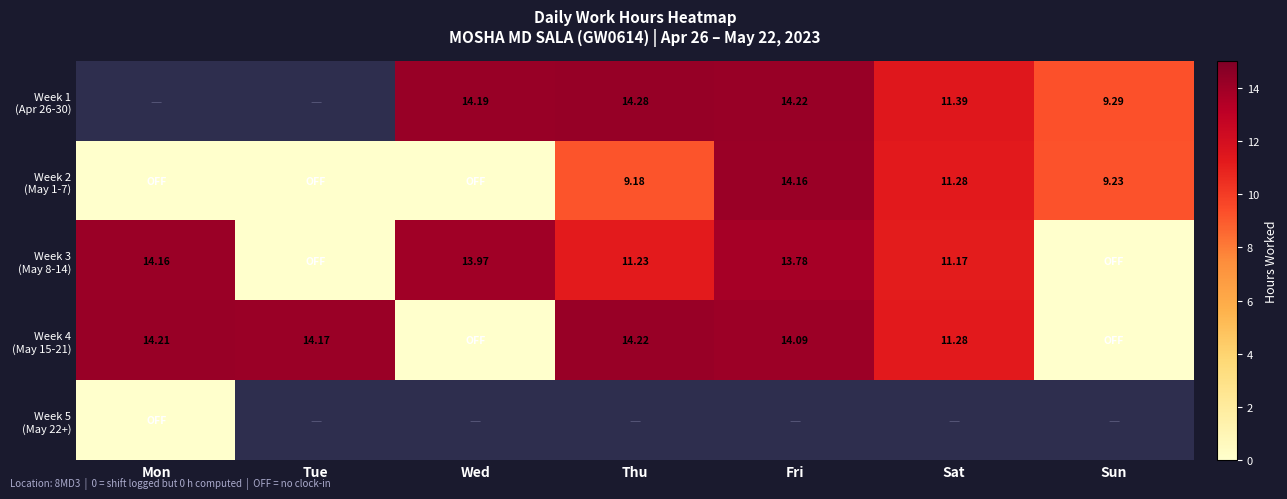

Which has a higher value, Sat or Tue?

Tue